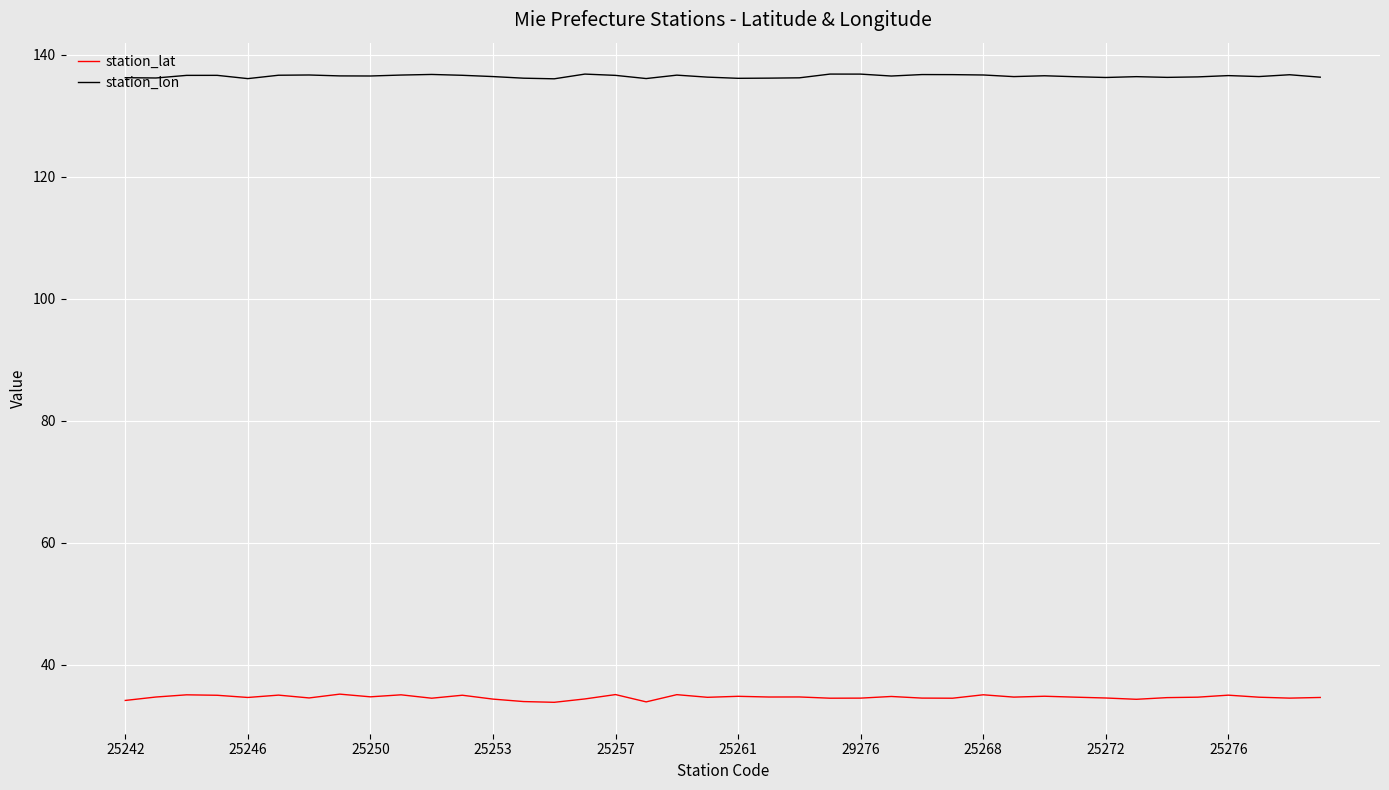

What is the maximum value shown in the chart?

136.8